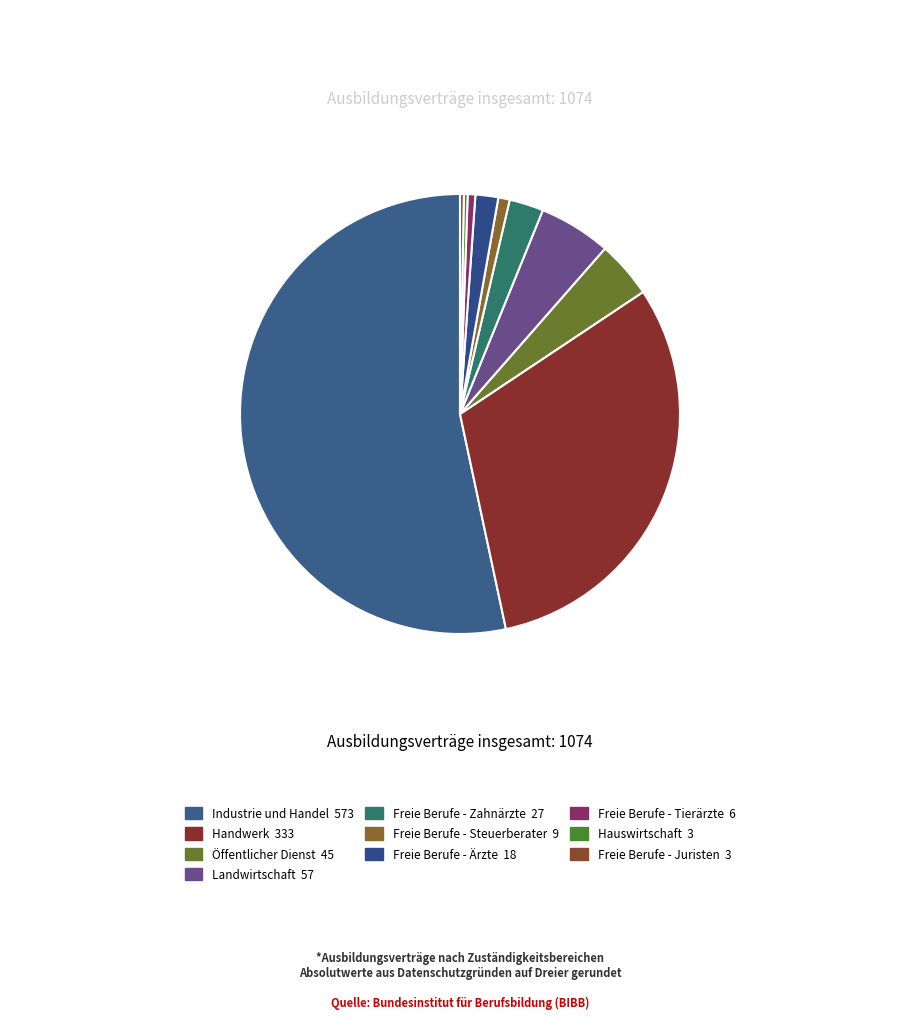

To the nearest percent, what is the difference between the largest and smallest slice percentages?

53%